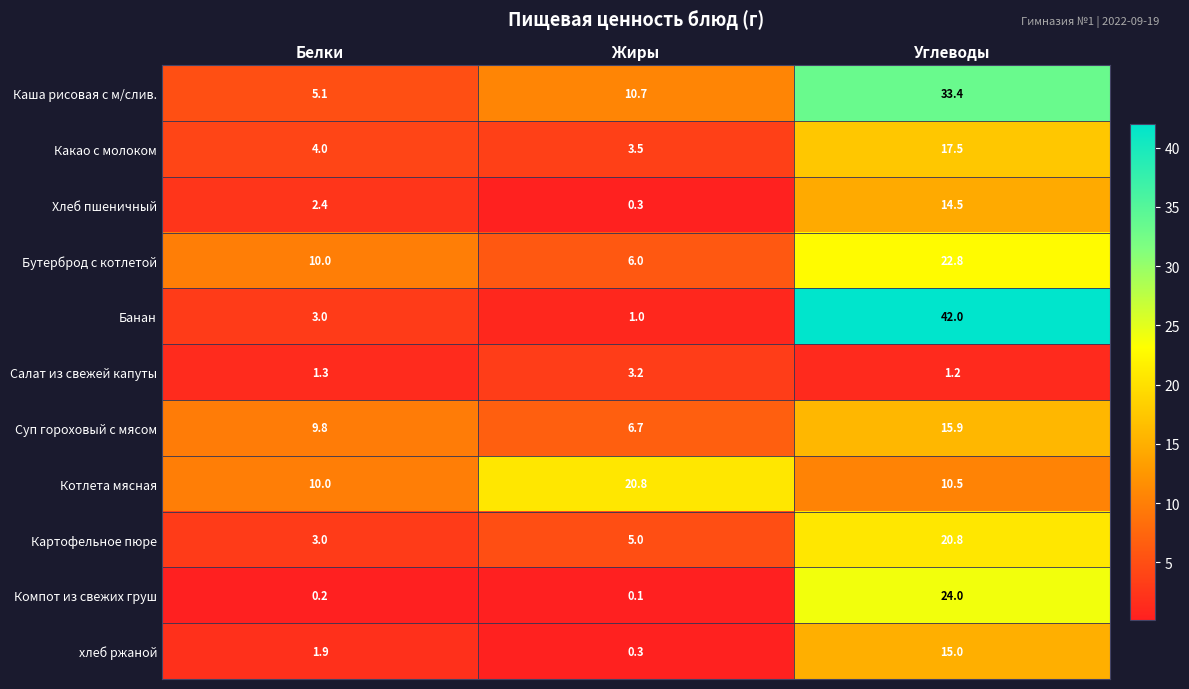

At which category is the sum across all series the highest?

Углеводы